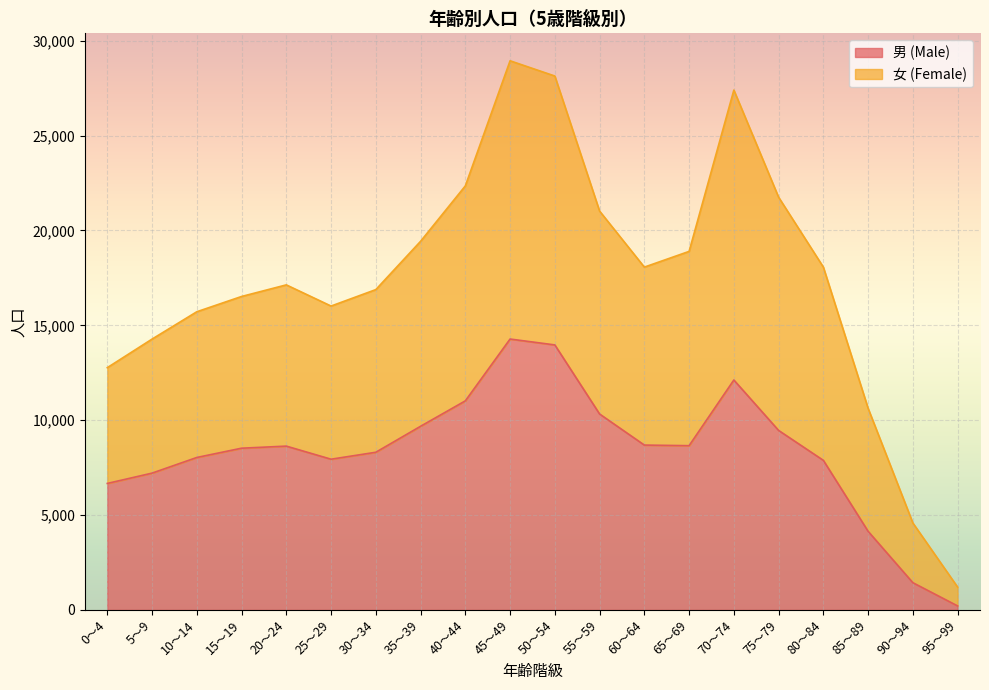

What is the maximum value for 男 (Male)?

14276